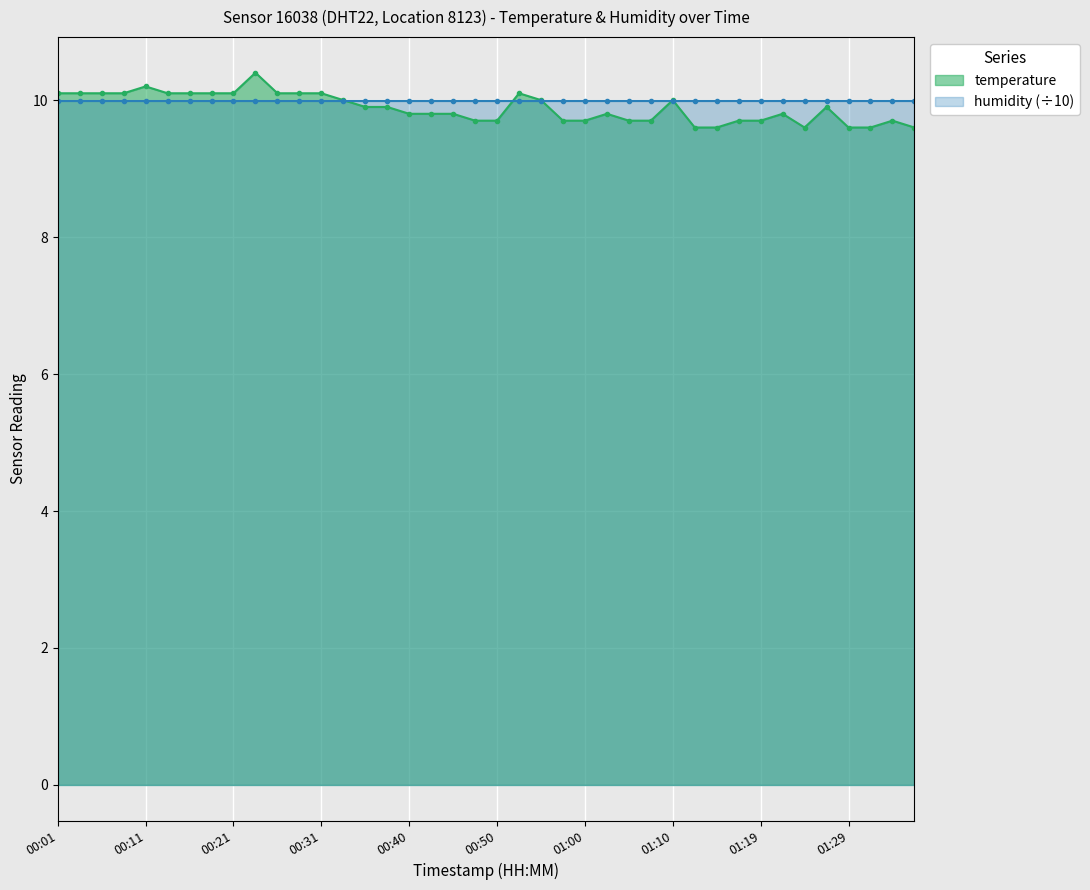

The chart shows a value of 9.7 at 01:07. True or false?

True